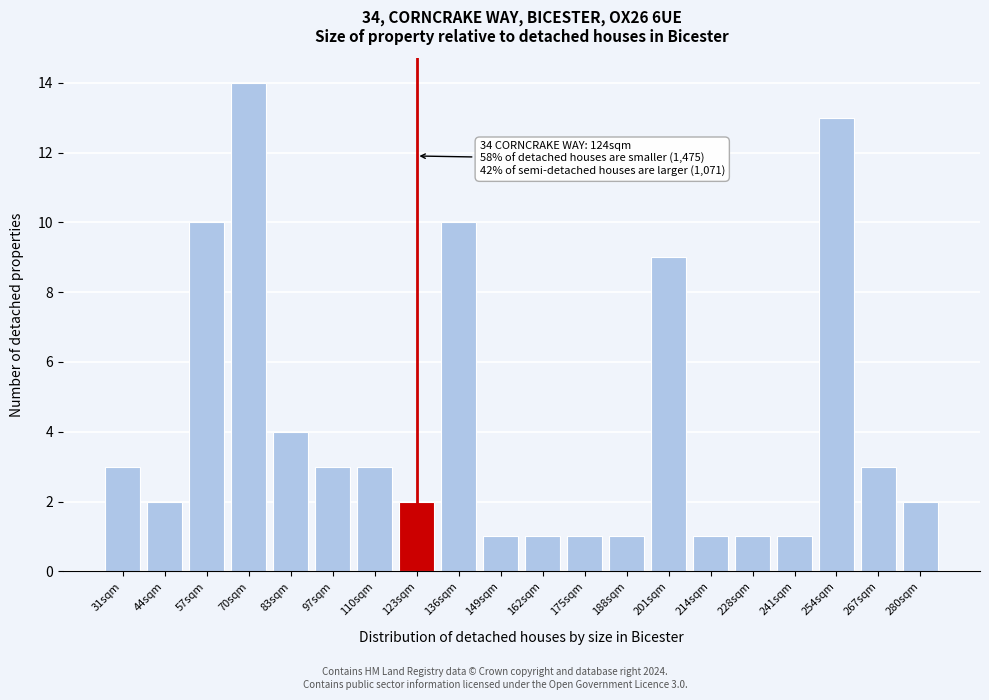

Reading left to right, transcribe all the data shown in this chart.

3	2	10	14	4	3	3	2	10	1	1	1	1	9	1	1	1	13	3	2